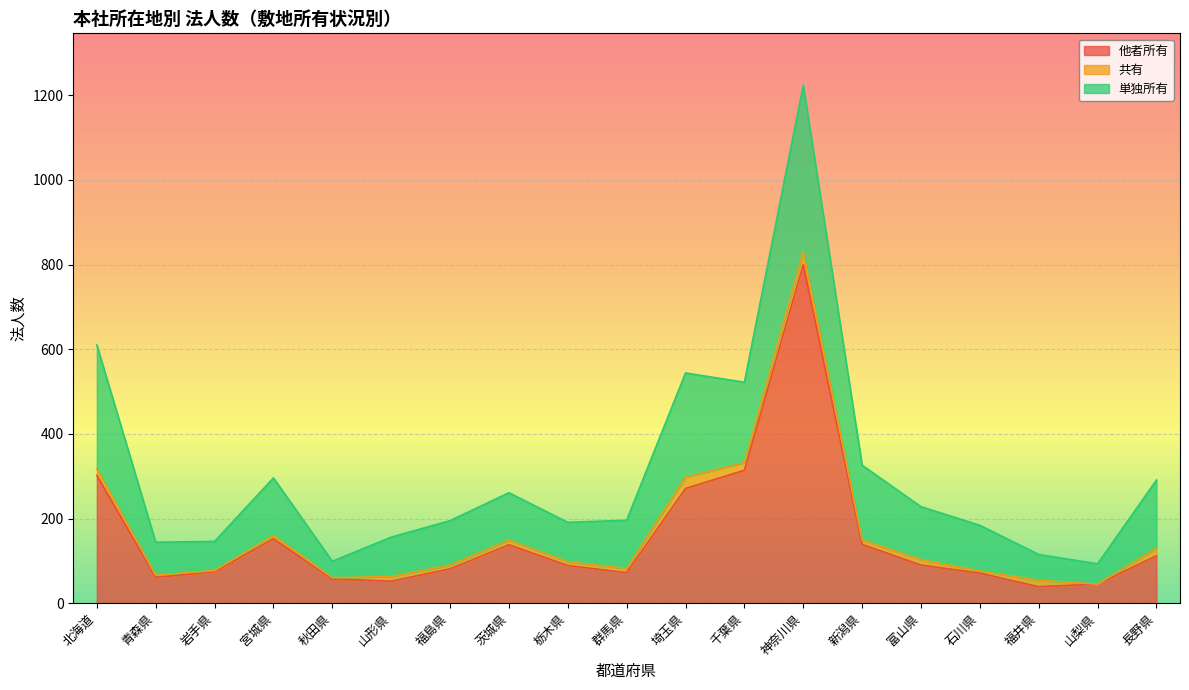

What is the total value across all series at 神奈川県?

1224